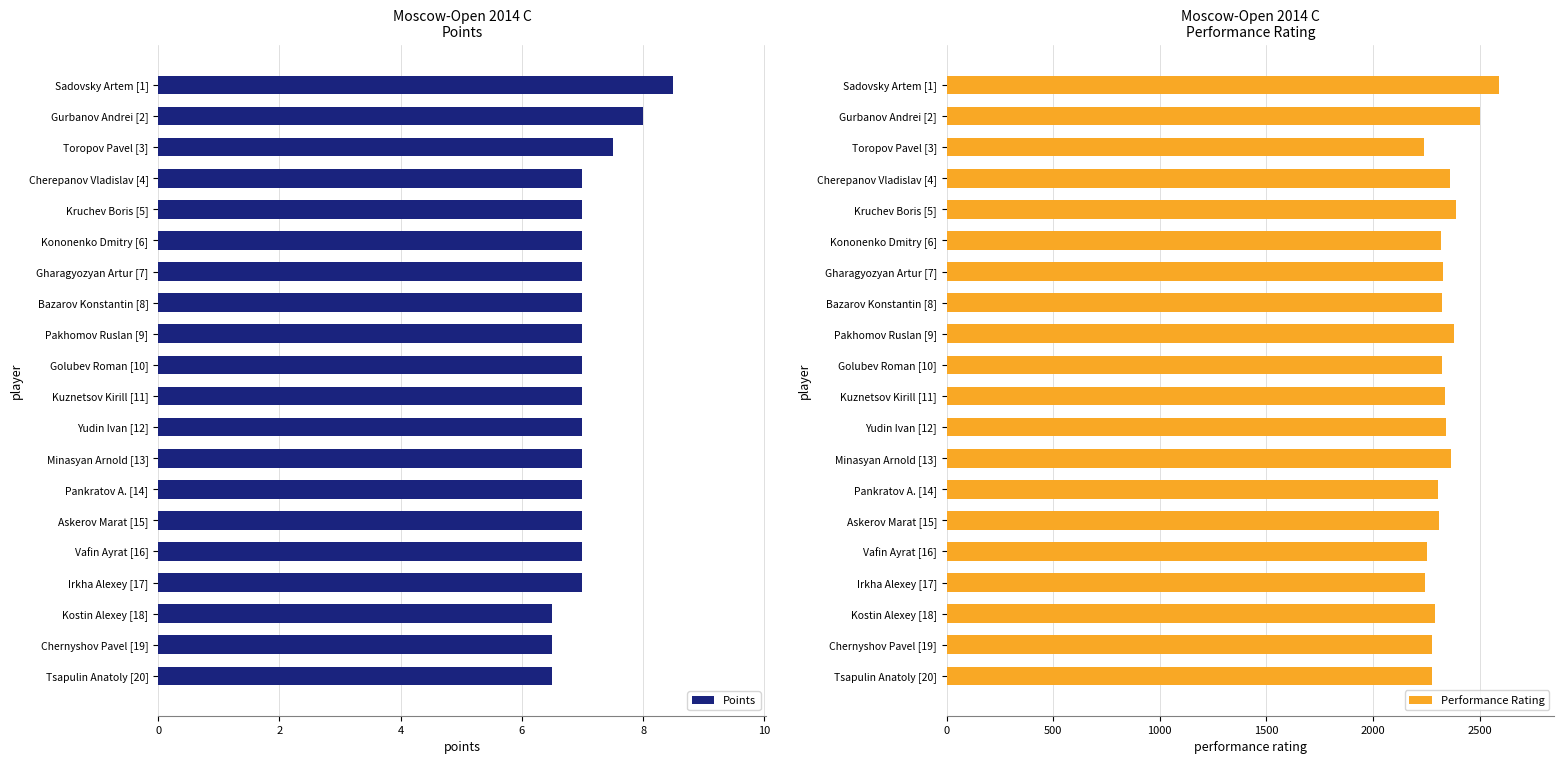

What is the average value of the Points series?

7.1